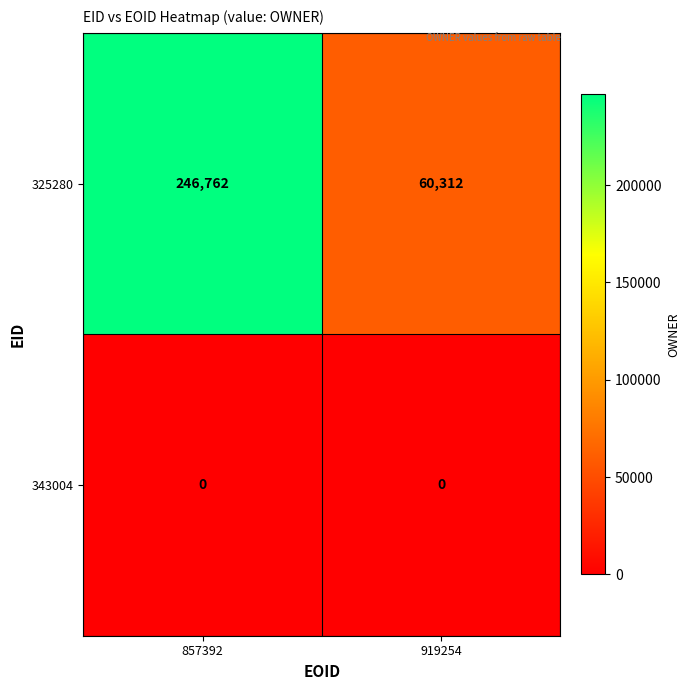

What is the total value across all series at 857392?

246762